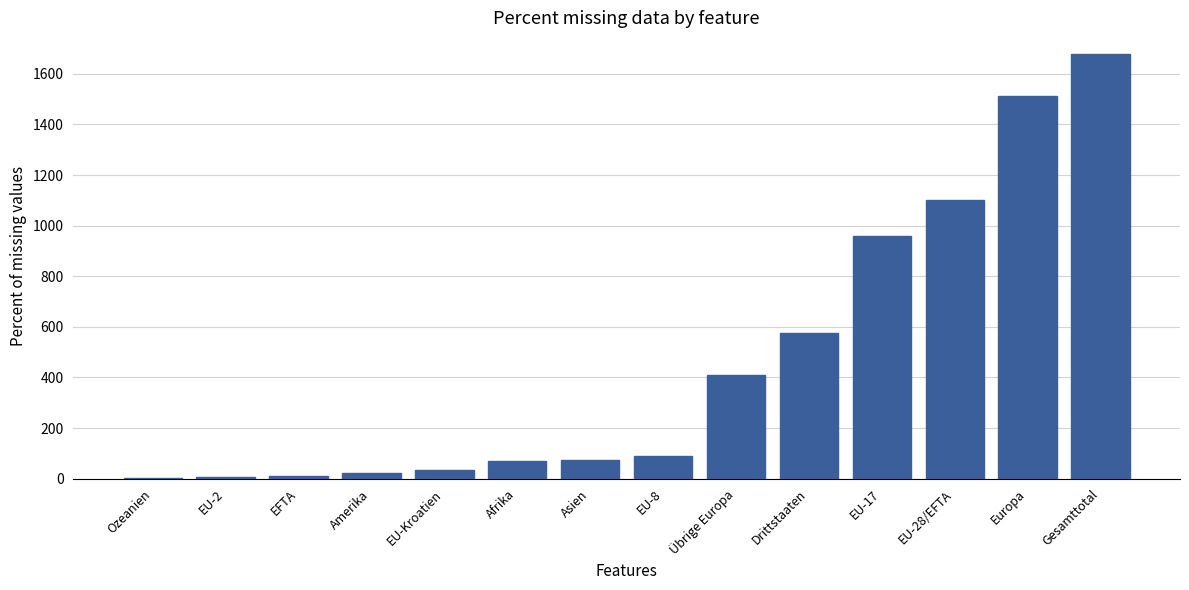

Between Europa and Ozeanien, which is larger?

Europa